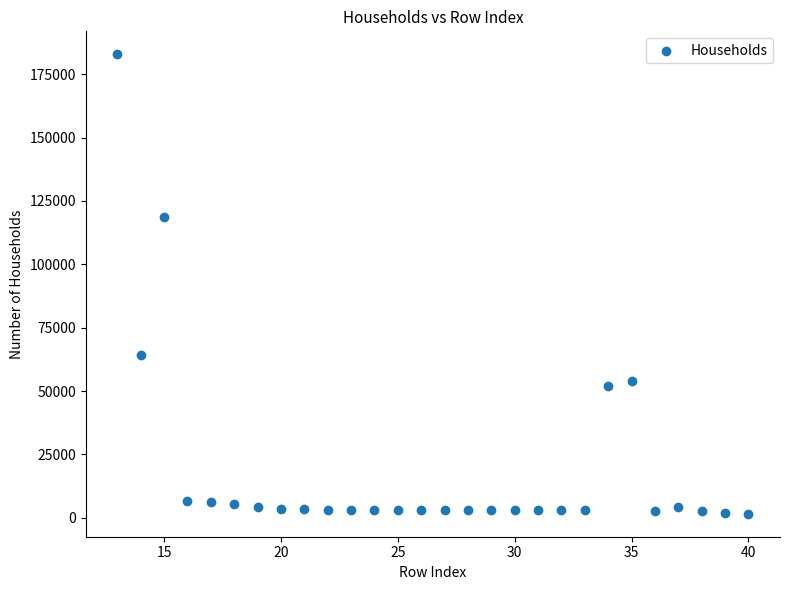

What is the range of Y values (max minus min)?

181233